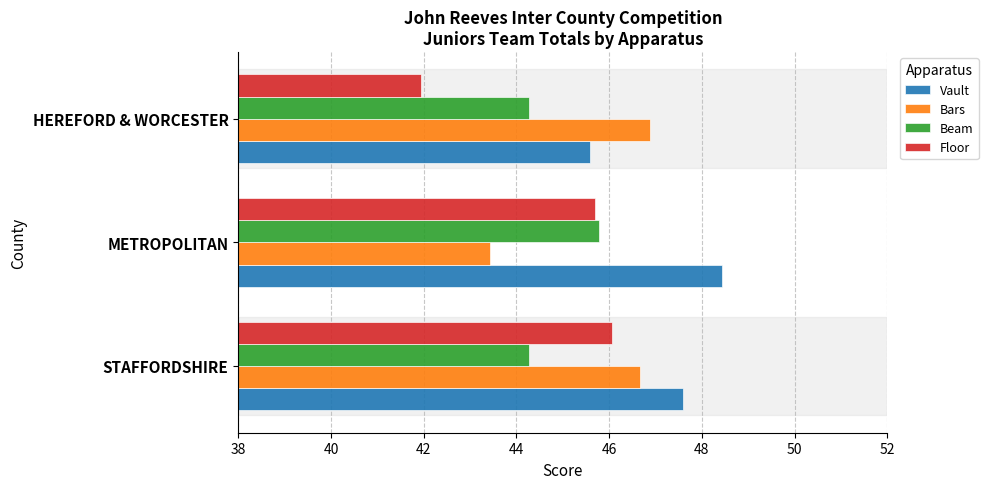

True or false: Beam has a value of 44.3 at STAFFORDSHIRE.

True